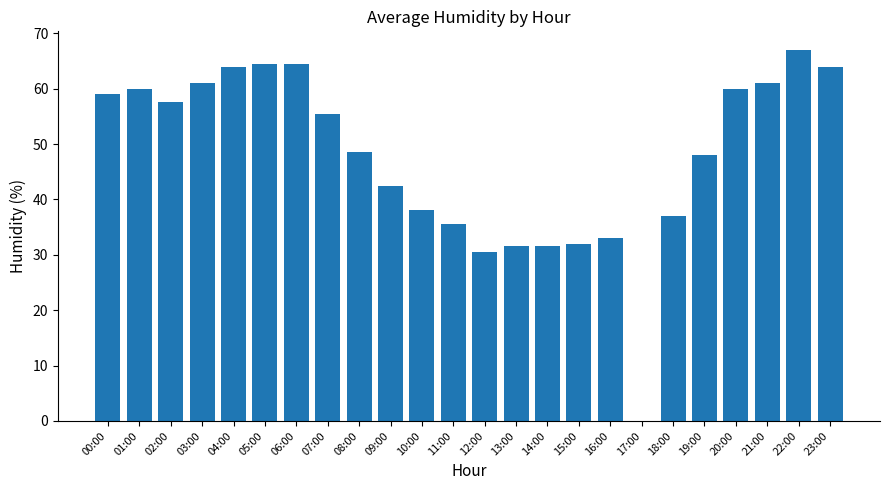

Between 12:00 and 23:00, which is larger?

23:00